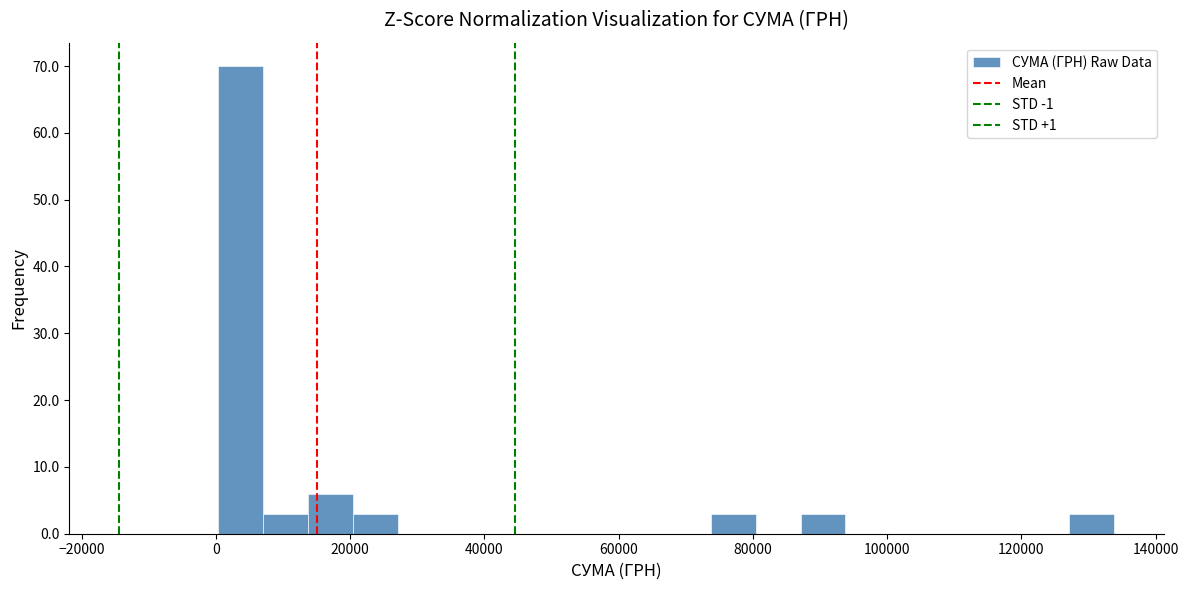

Read against the x-axis, roughly where is the centre of the tallest bar?

4000